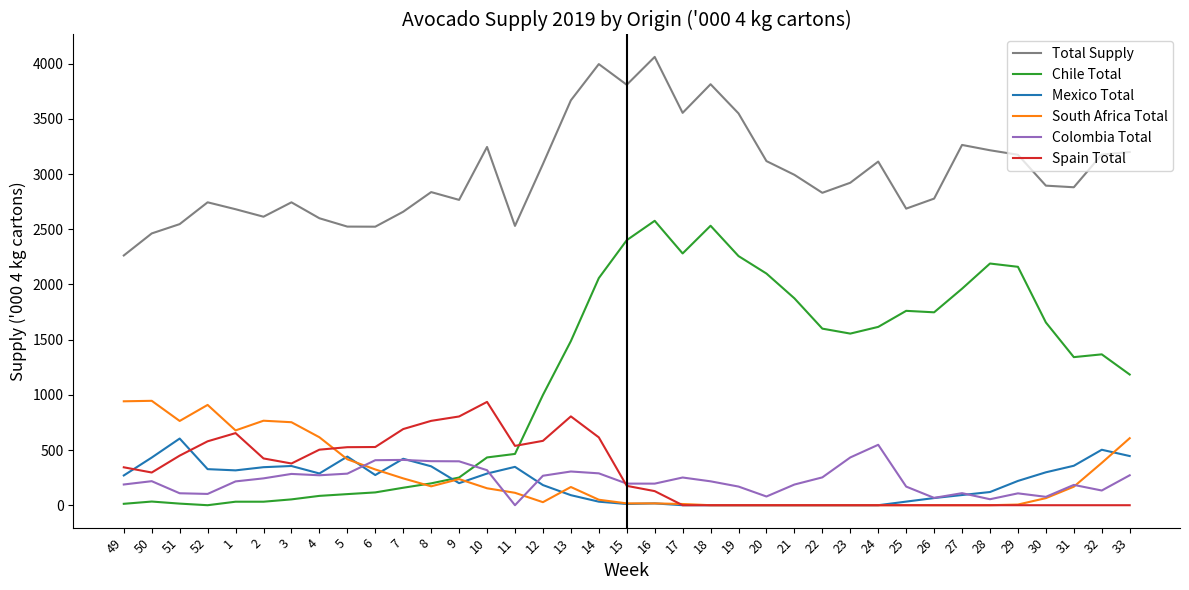

True or false: Chile Total and Total Supply intersect in this chart.

False